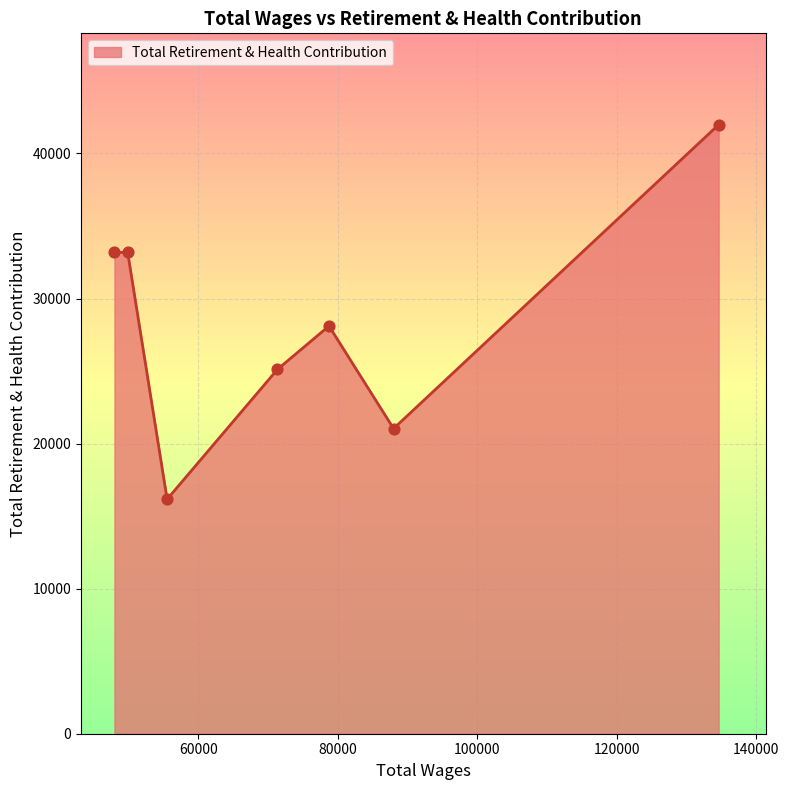

How many interior local valleys (lower than both neighbors) does the data have?

2